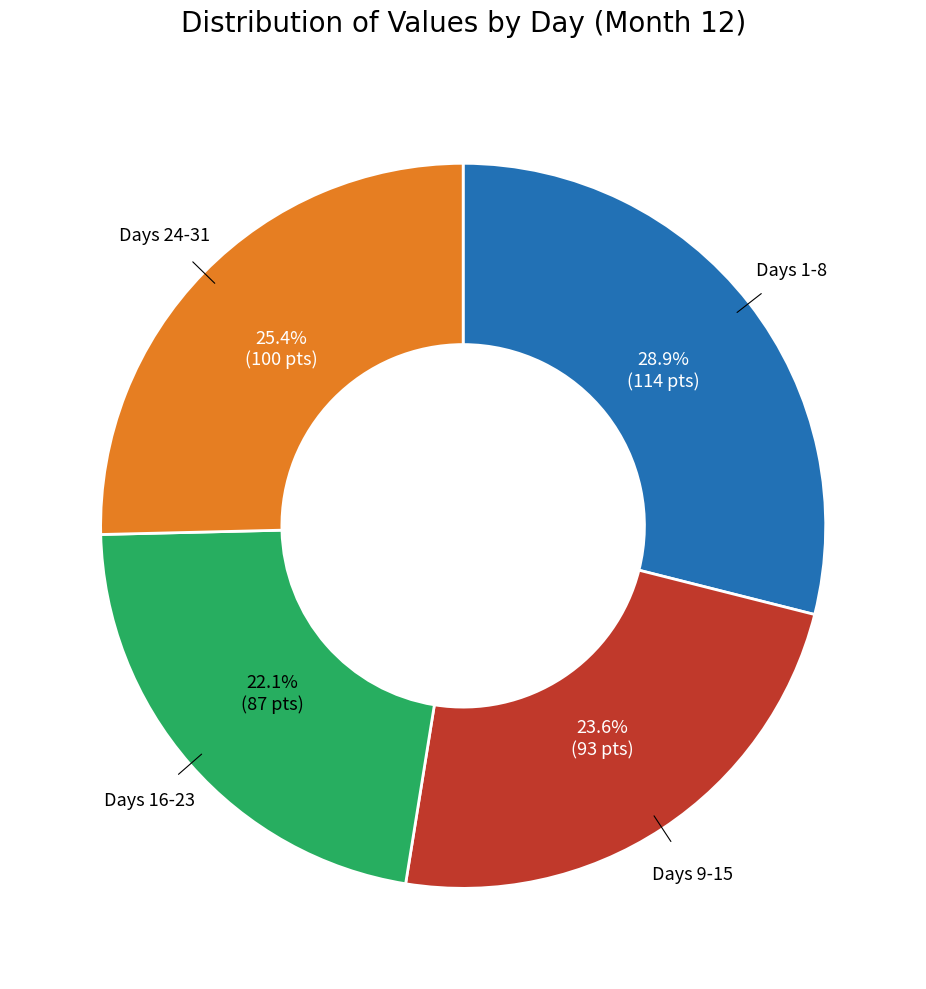

Is there any slice that represents more than half of the pie?

No